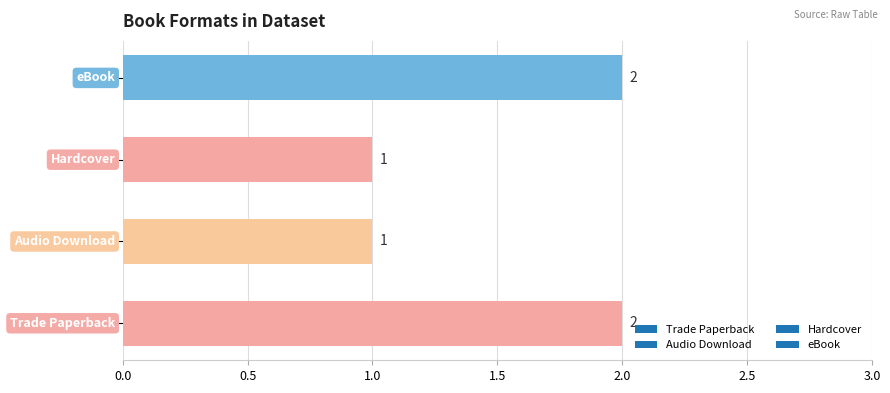

How many values are below 2?

2